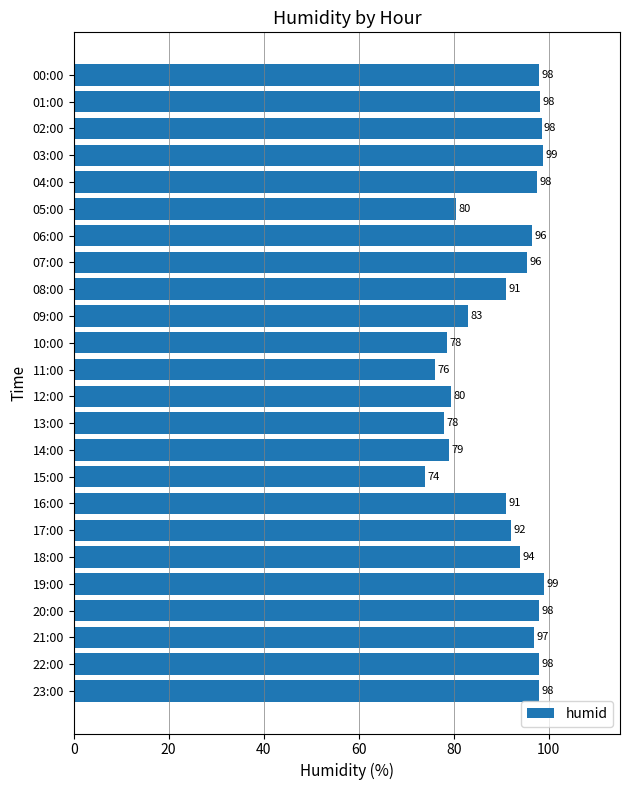

What is the greatest value displayed?

99.0